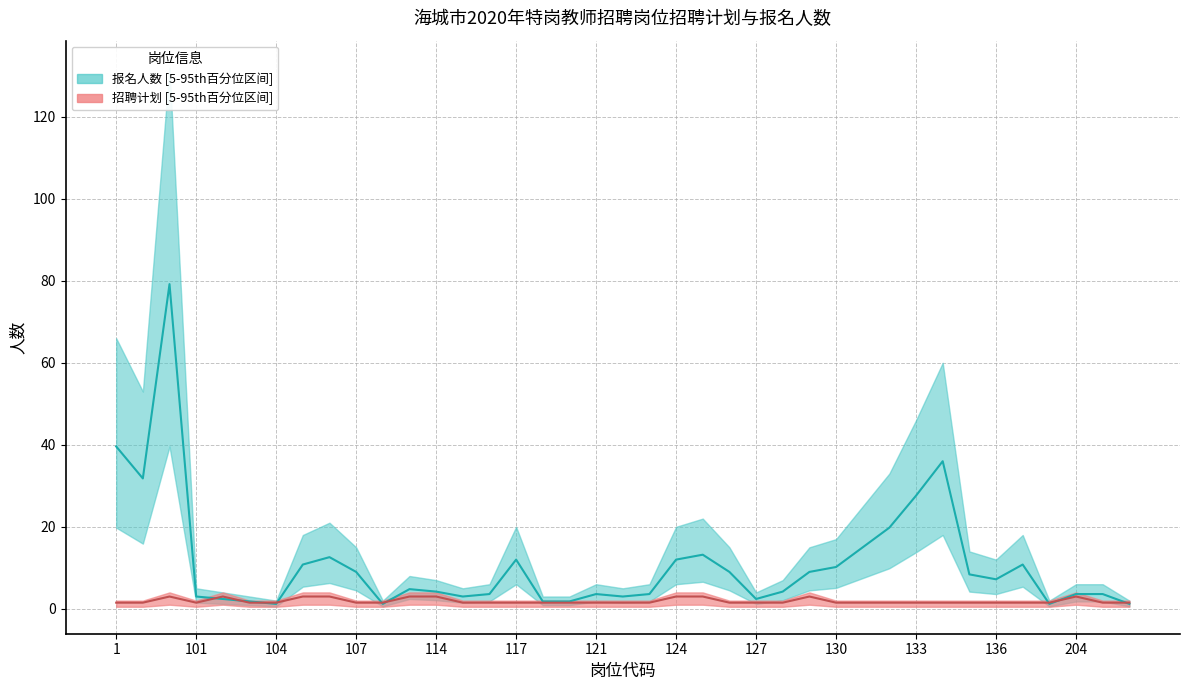

At which category is the sum across all series the highest?

3